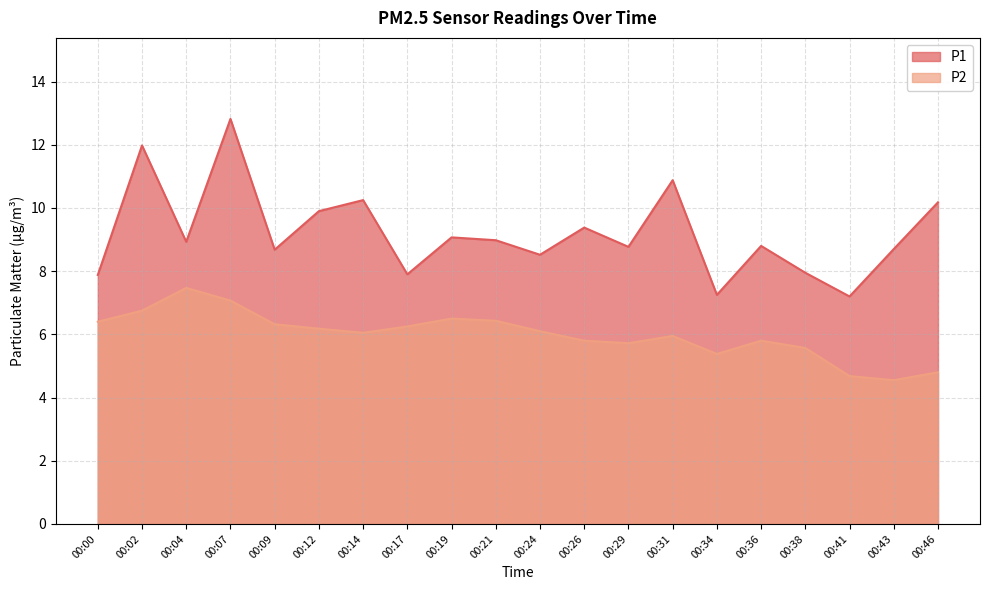

Which series has the largest total across all categories?

P1